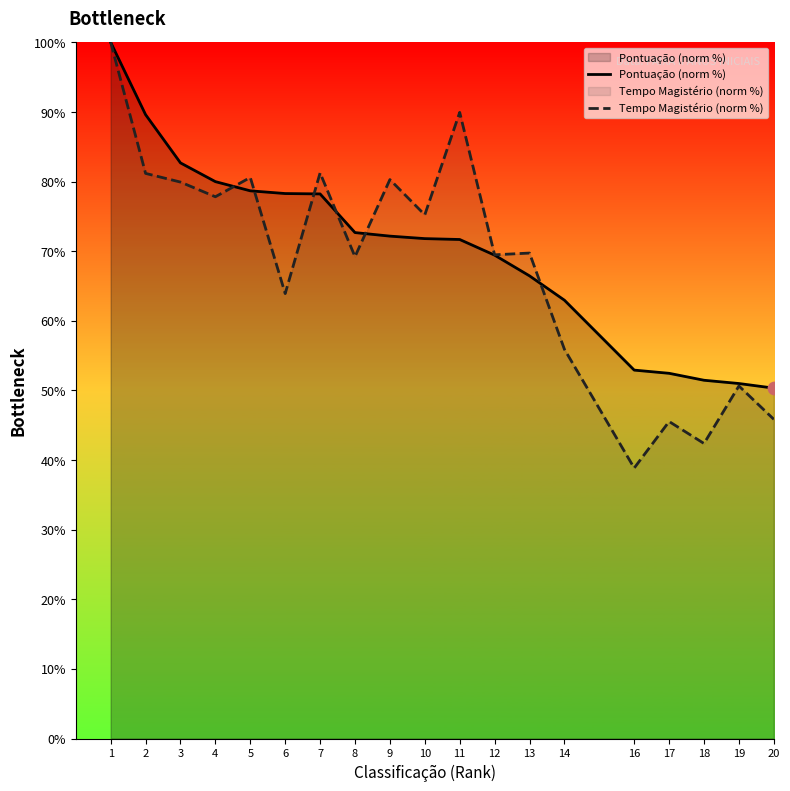

Which series reaches the maximum Y coordinate?

Pontuação (norm %)